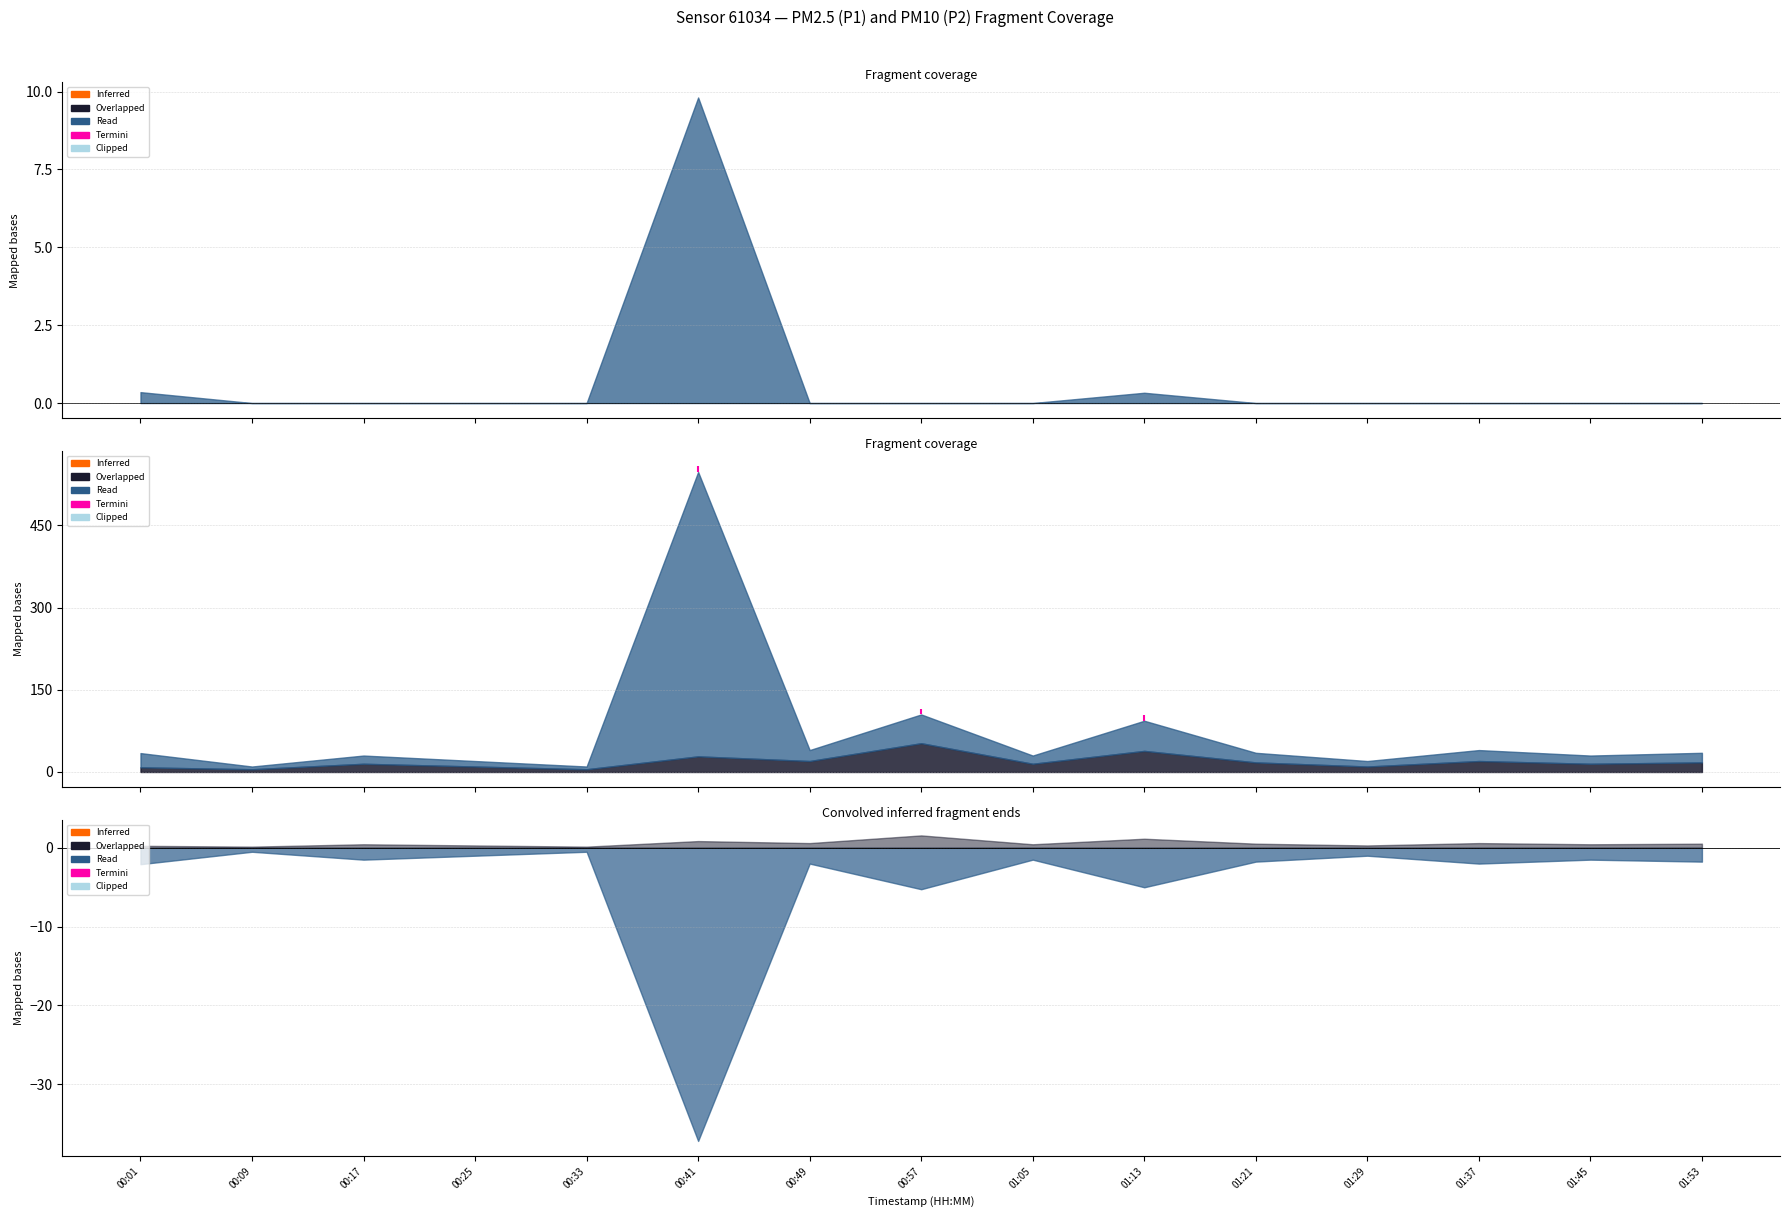

True or false: P2 and P1 cross at least once.

False